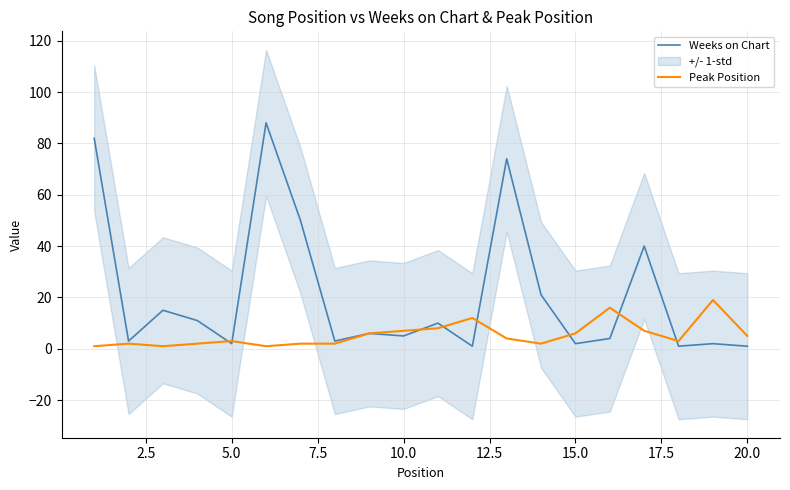

What is the sum of the Peak Position values at 5.0 and 20.0?

8